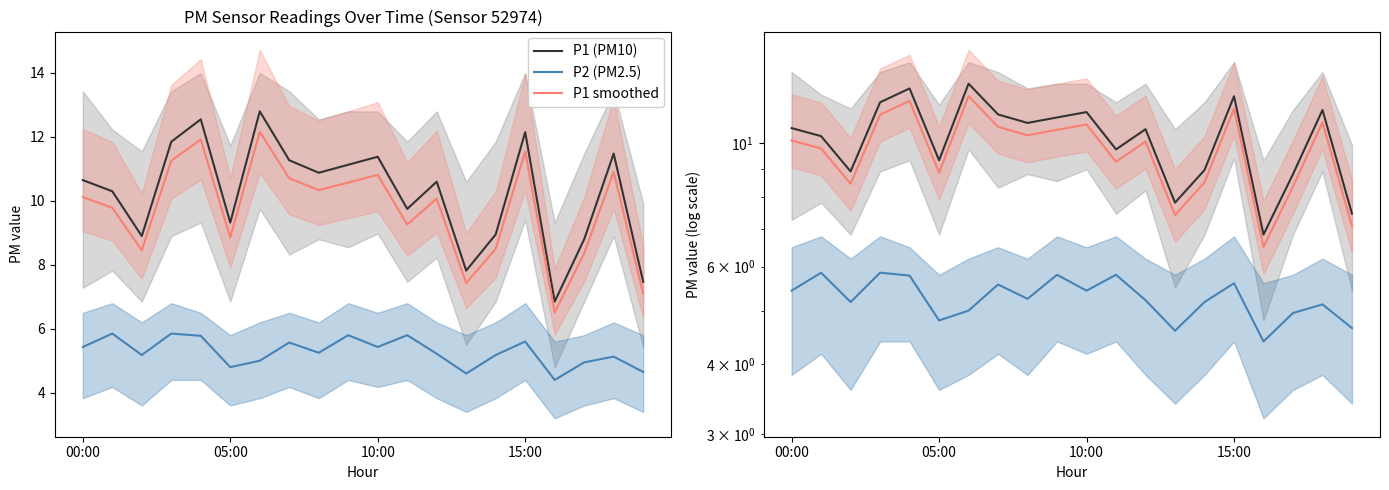

What is the label of the 14th point from the right?

6